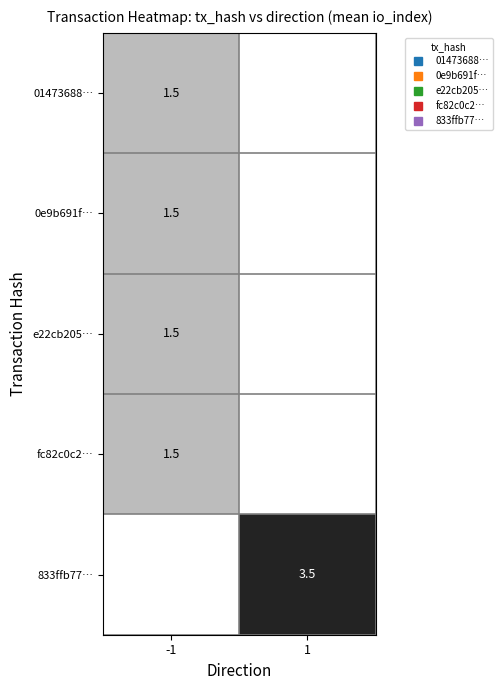

Is it true that 833ffb77… equals -2.2 at -1?

False